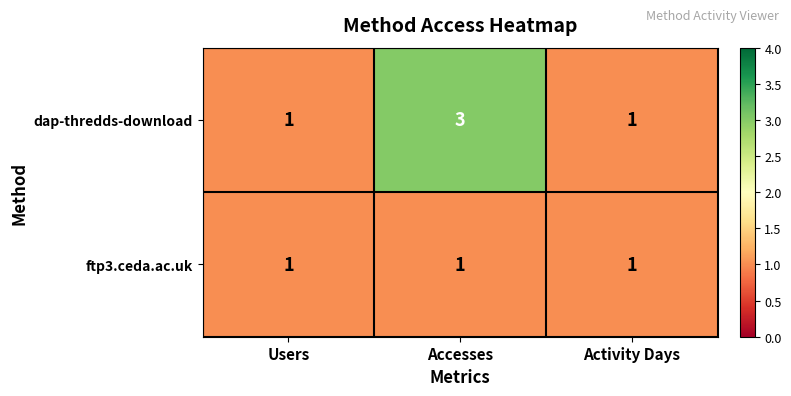

Which series has the widest spread of values?

dap-thredds-download